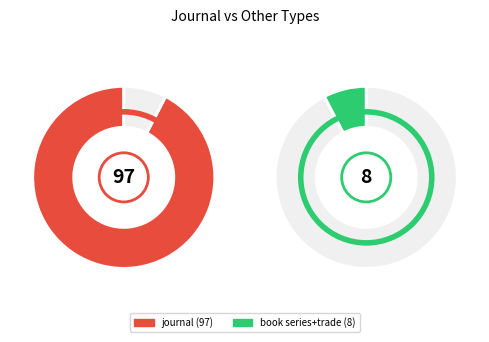

To the nearest percent, what is the combined percentage of book series and trade journal?

8%